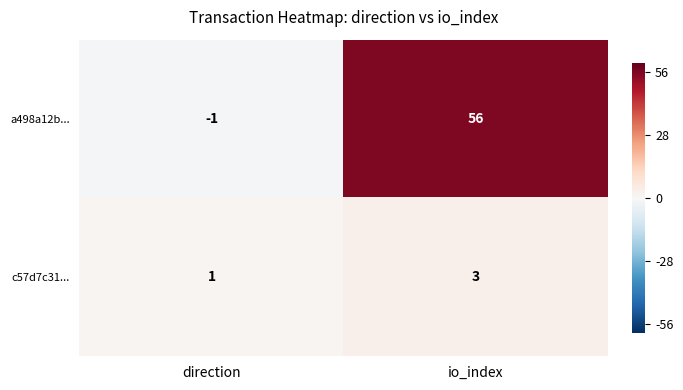

What is the sum of all c57d7c31... values?

4